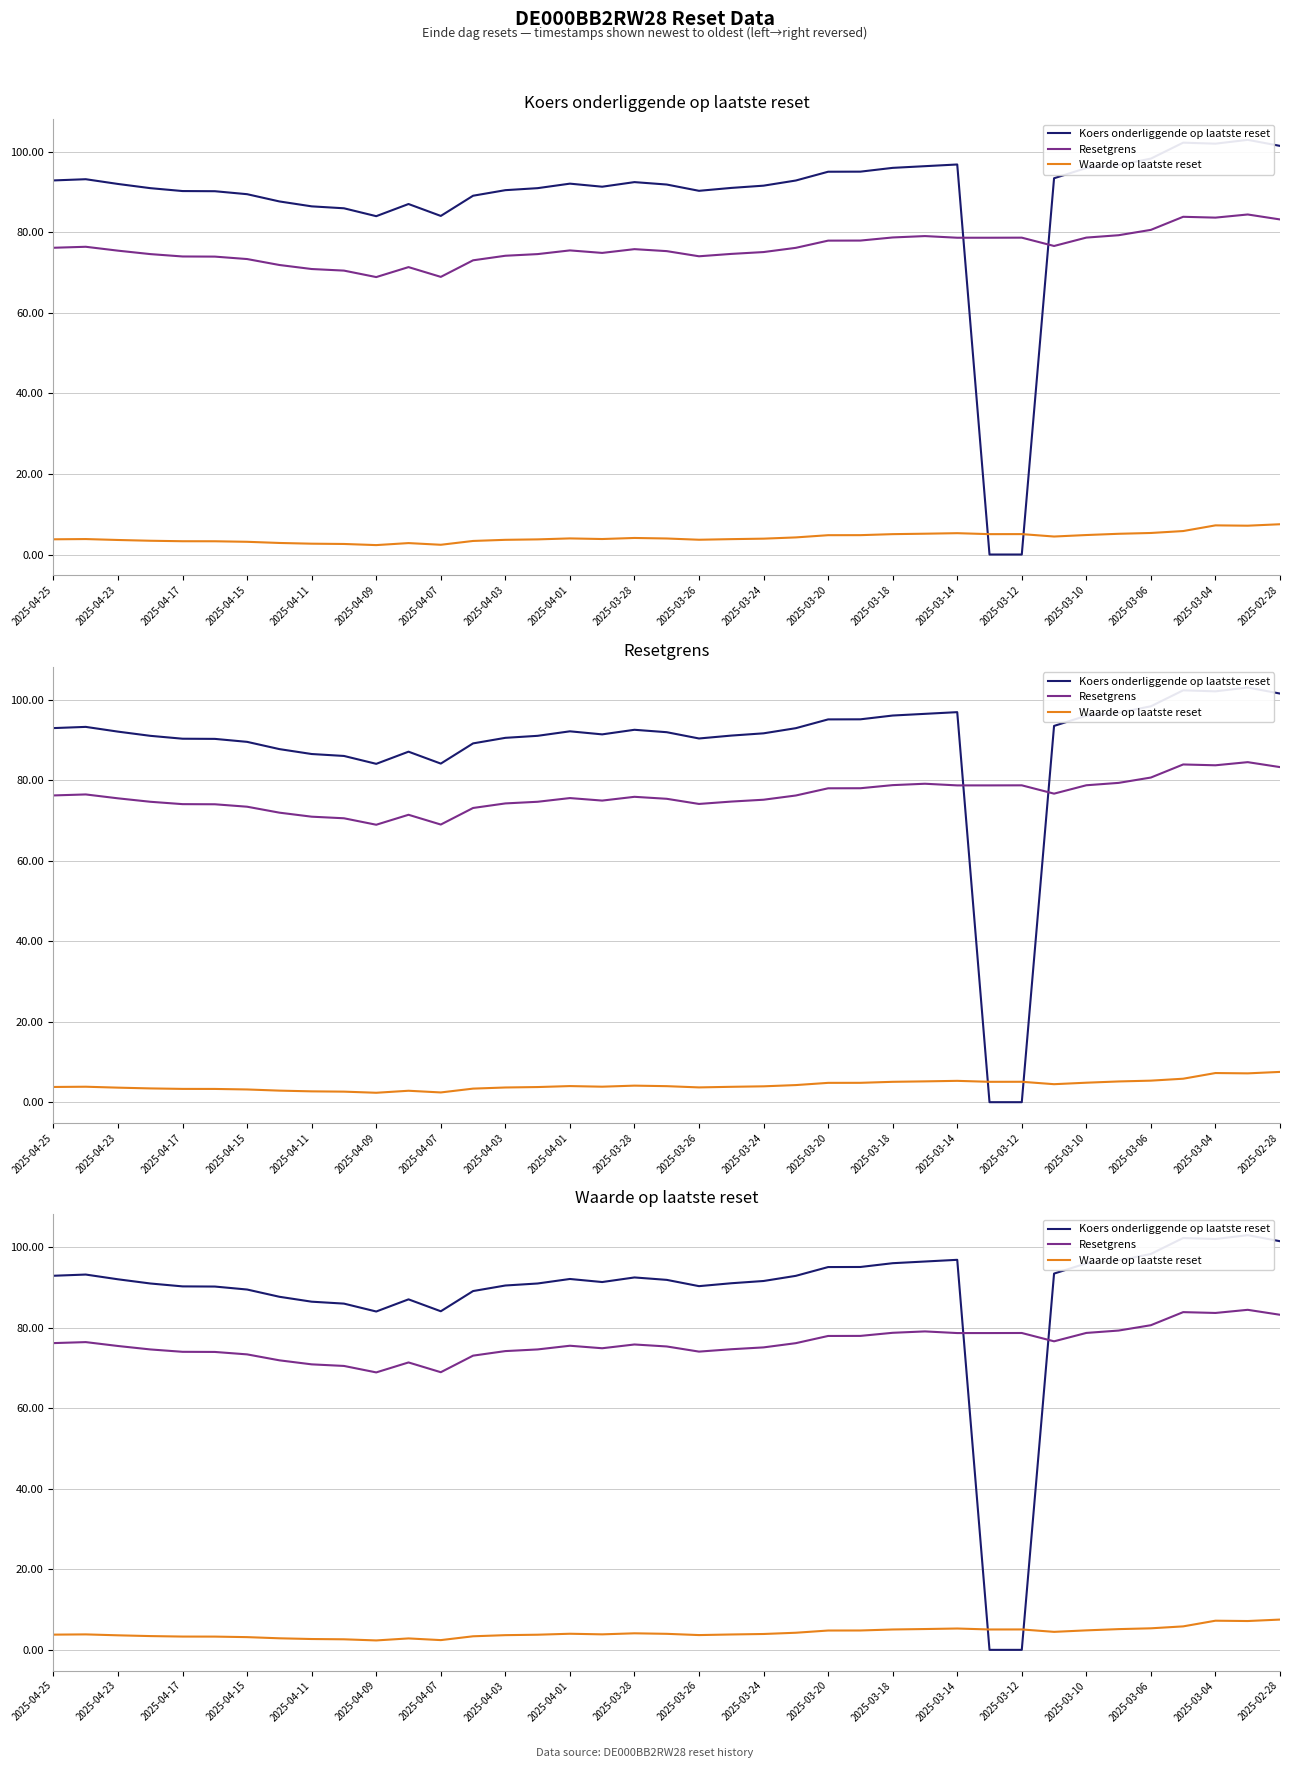

True or false: Resetgrens and Waarde op laatste reset cross at least once.

False